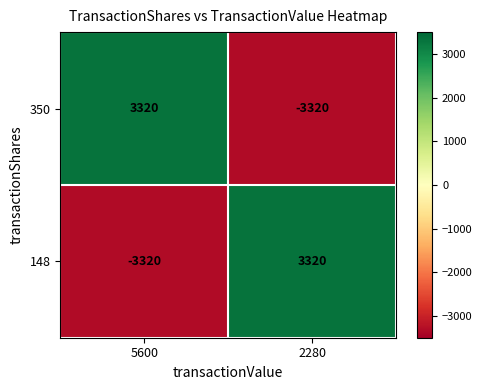

How many values in the 148 series are below 3320?

1